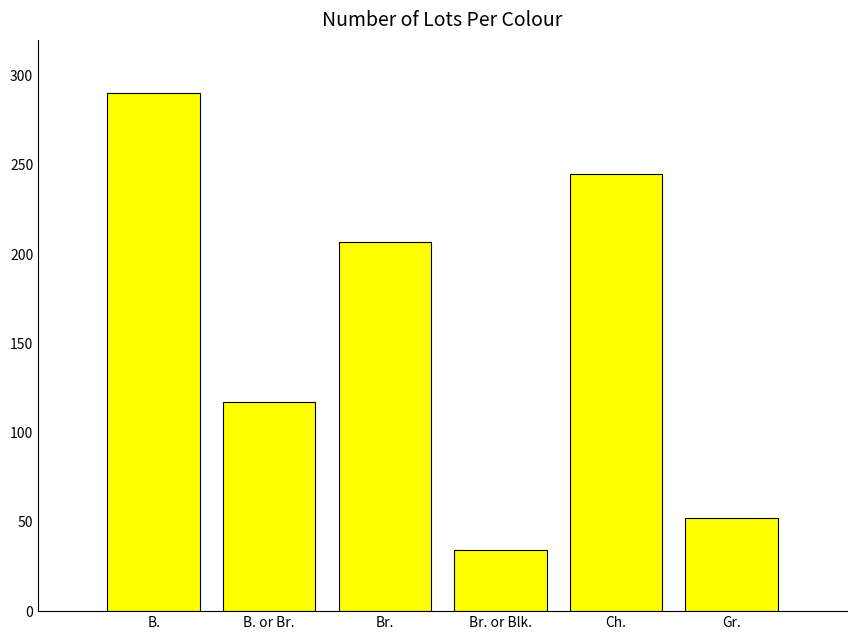

Is it true that the value at Gr. is 87?

False